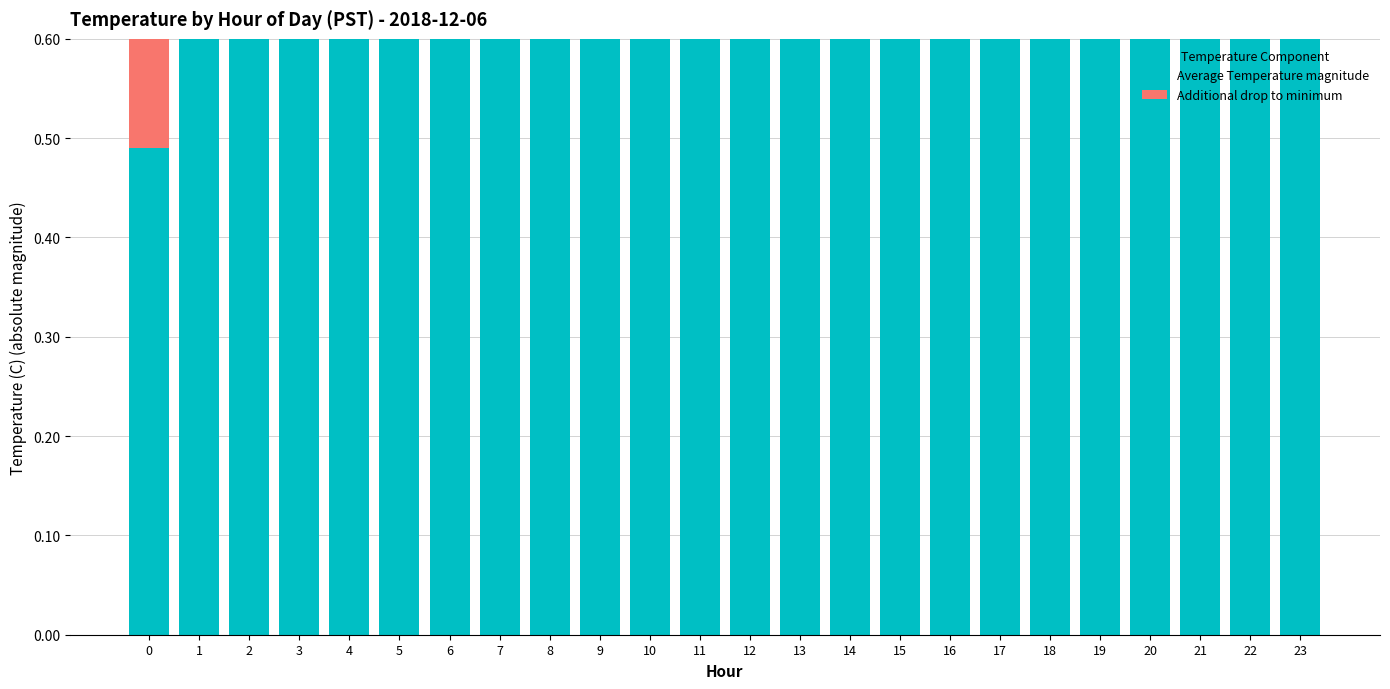

The Average Temperature magnitude series shows 0.2 at 0. True or false?

False